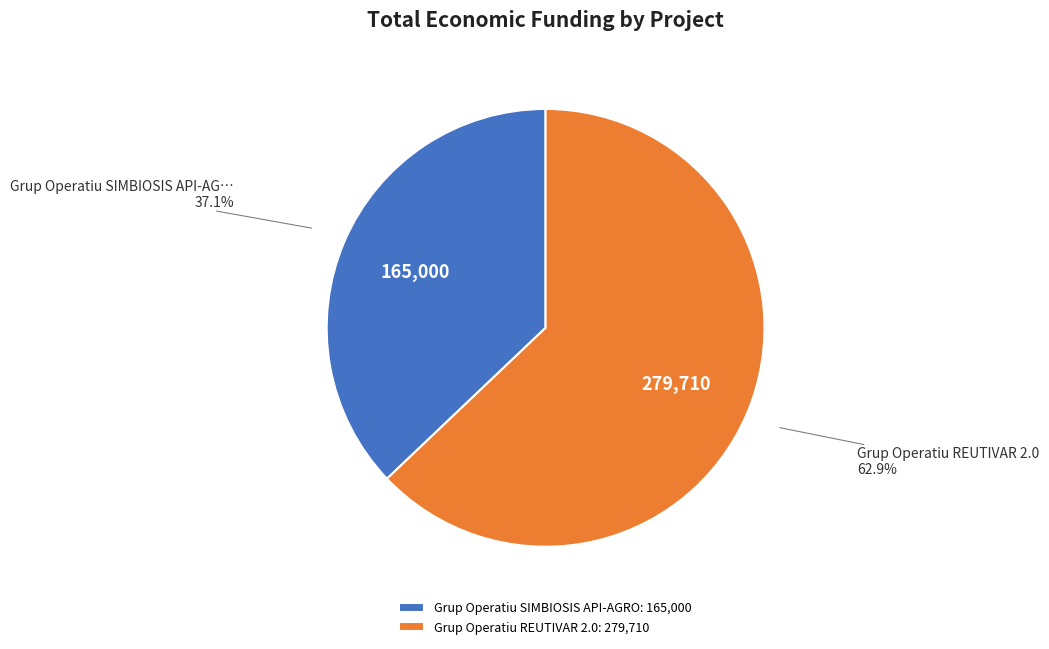

Which slice is the smallest?

Grup Operatiu SIMBIOSIS API-AGRO